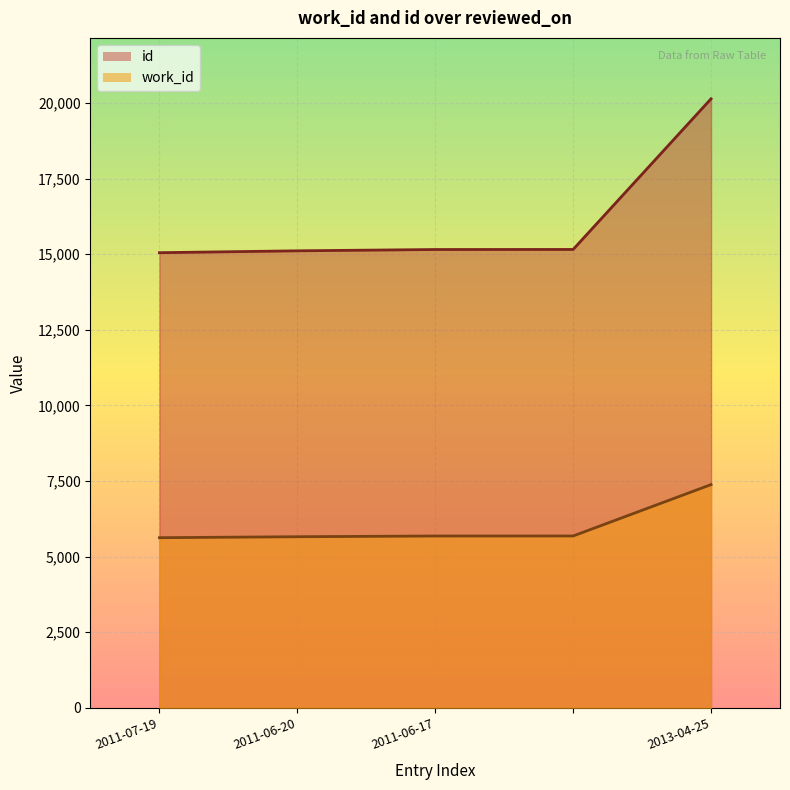

Which series changed the most between  and 2013-04-25?

id